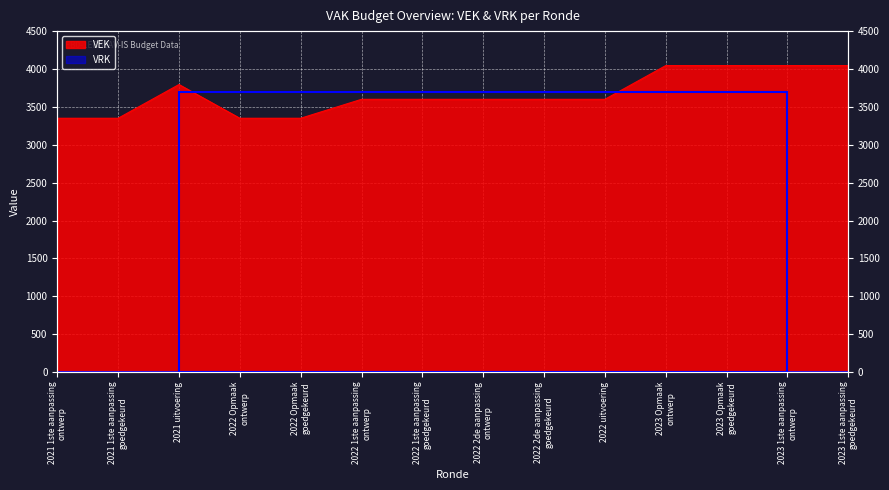

What is the difference between the maximum and minimum values?

695